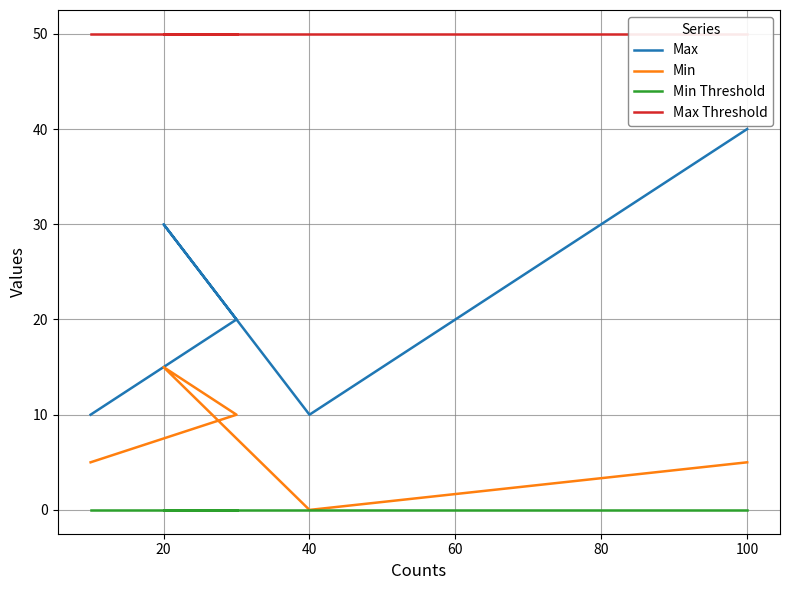

At how many categories does at least one series exceed 34?

5